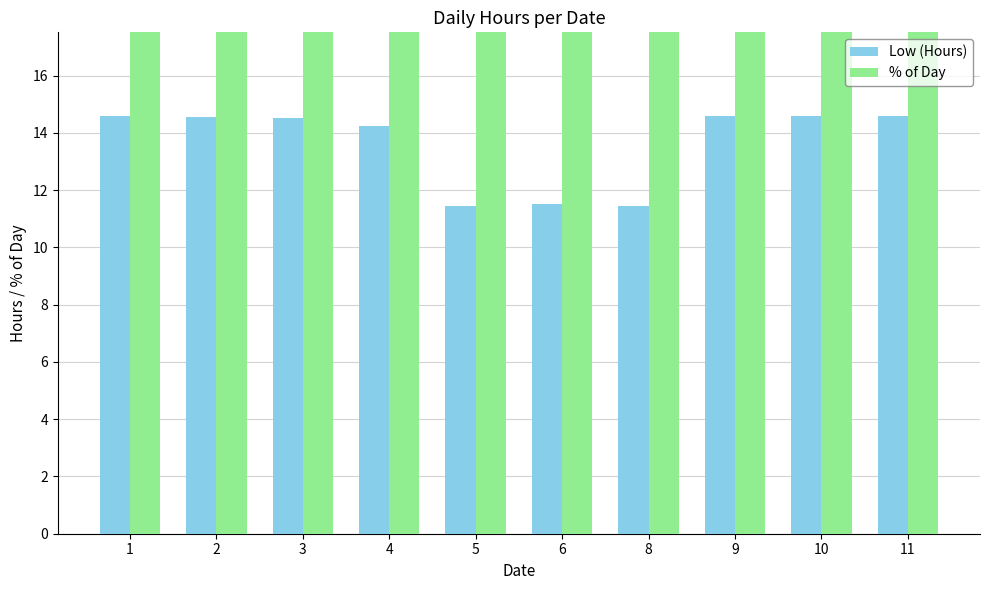

What is the value of the Low (Hours) bar at the 9th from the left?

14.6